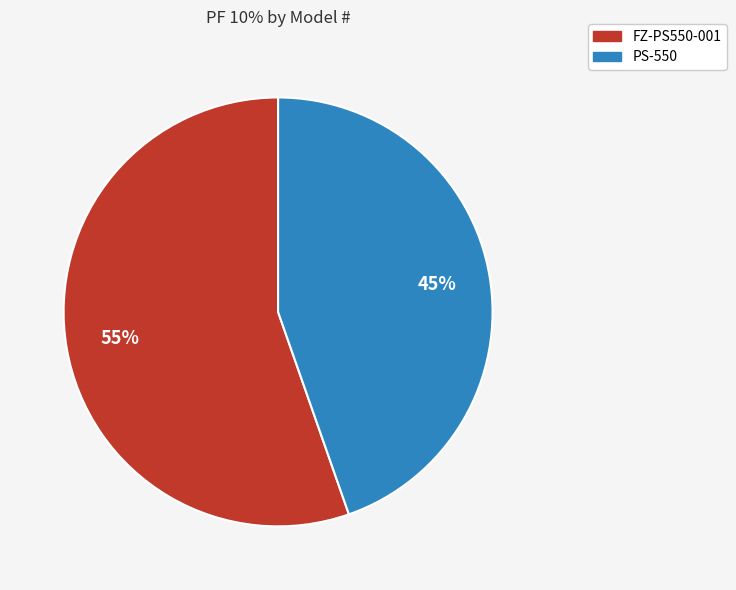

Is the sum of PS-550 and FZ-PS550-001 greater than half?

Yes